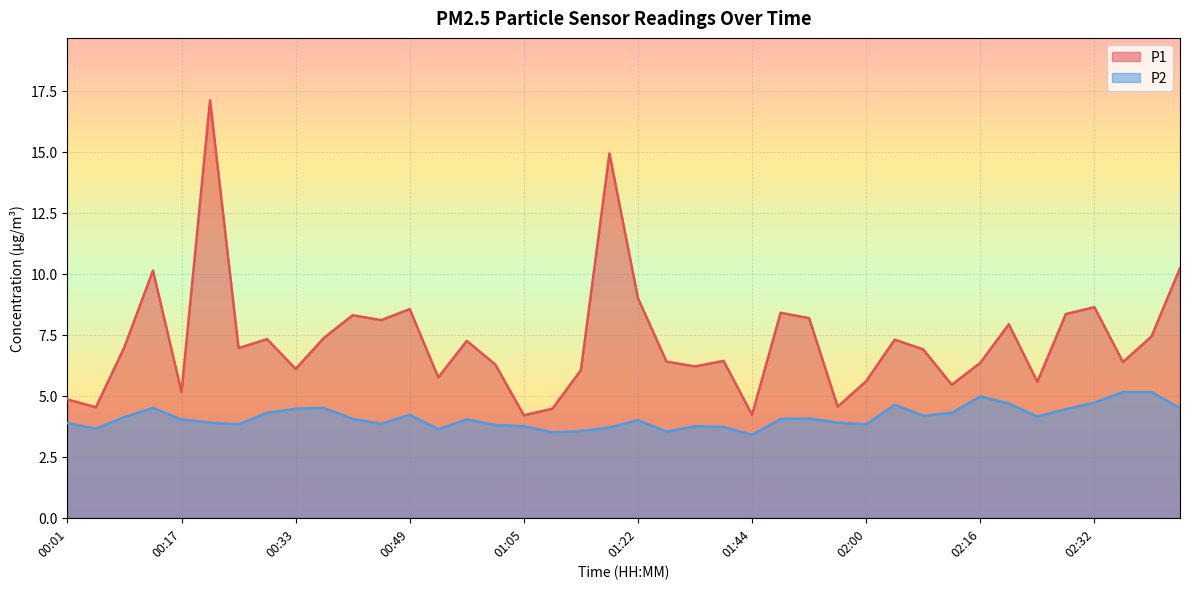

True or false: P2 and P1 cross at least once.

False